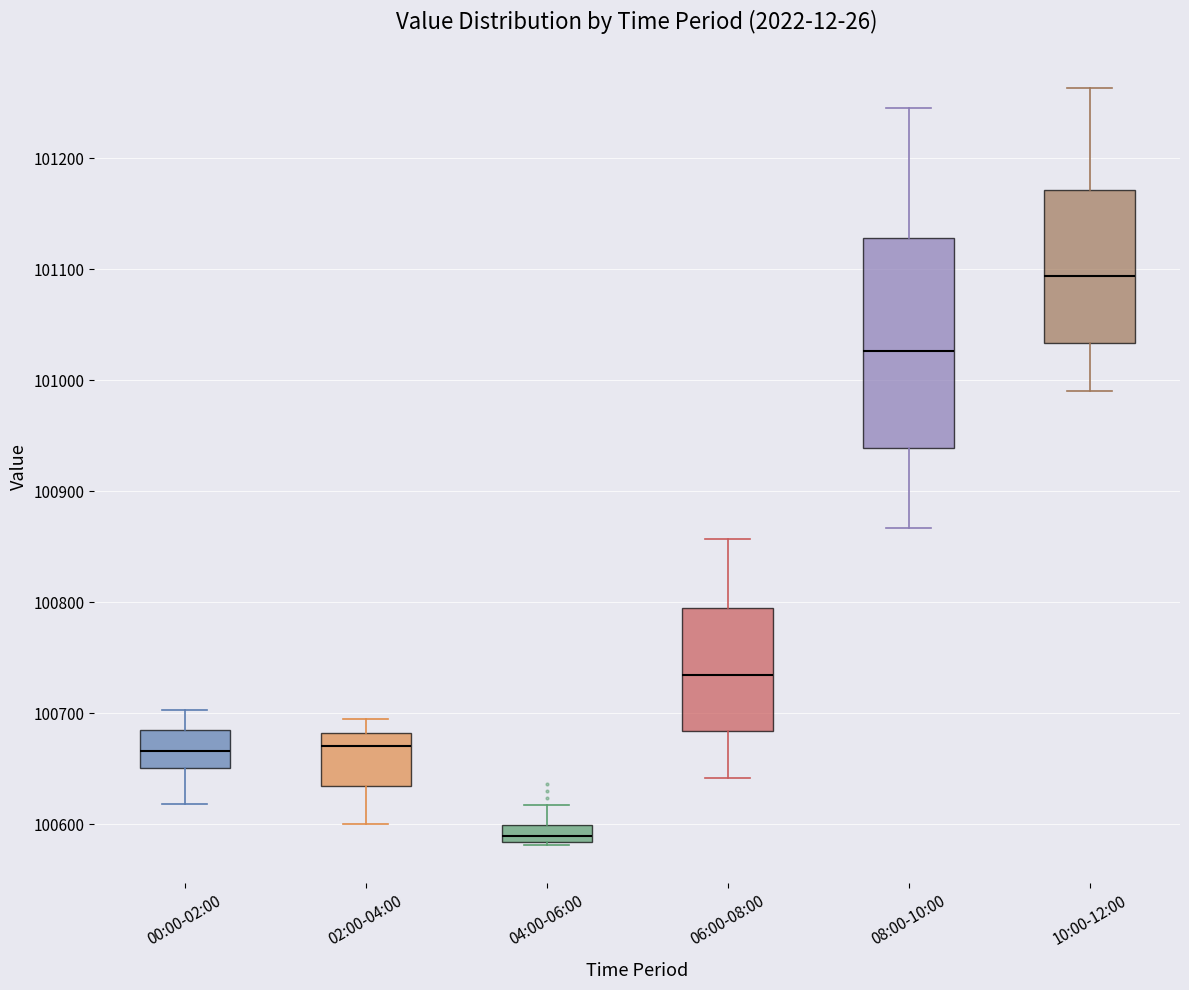

Where is the upper edge of the box for 00:00-02:00 on the y-axis? The values are not printed on the chart, so give them approximately, as read against the axis.

100680